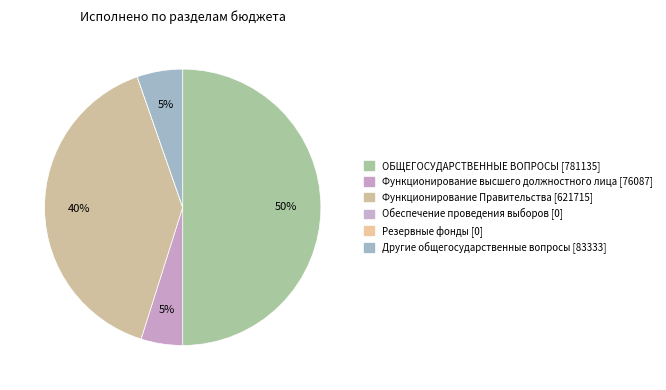

Count the number of slices in the pie.

6